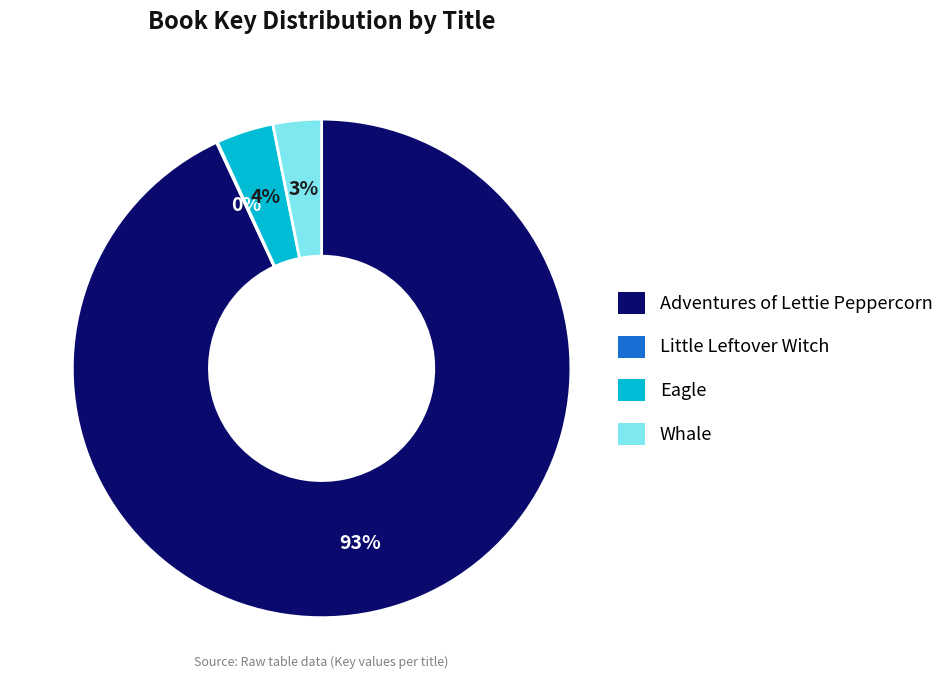

The Adventures of Lettie Peppercorn slice represents 84% of the pie. True or false?

False